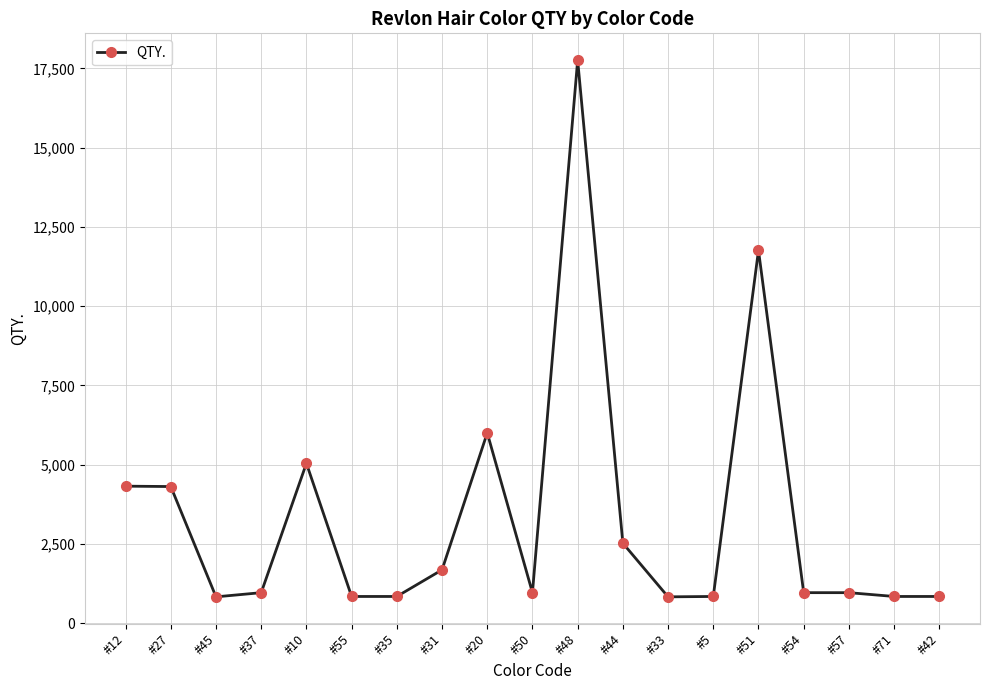

What is the label of the 6th point from the left?

#55